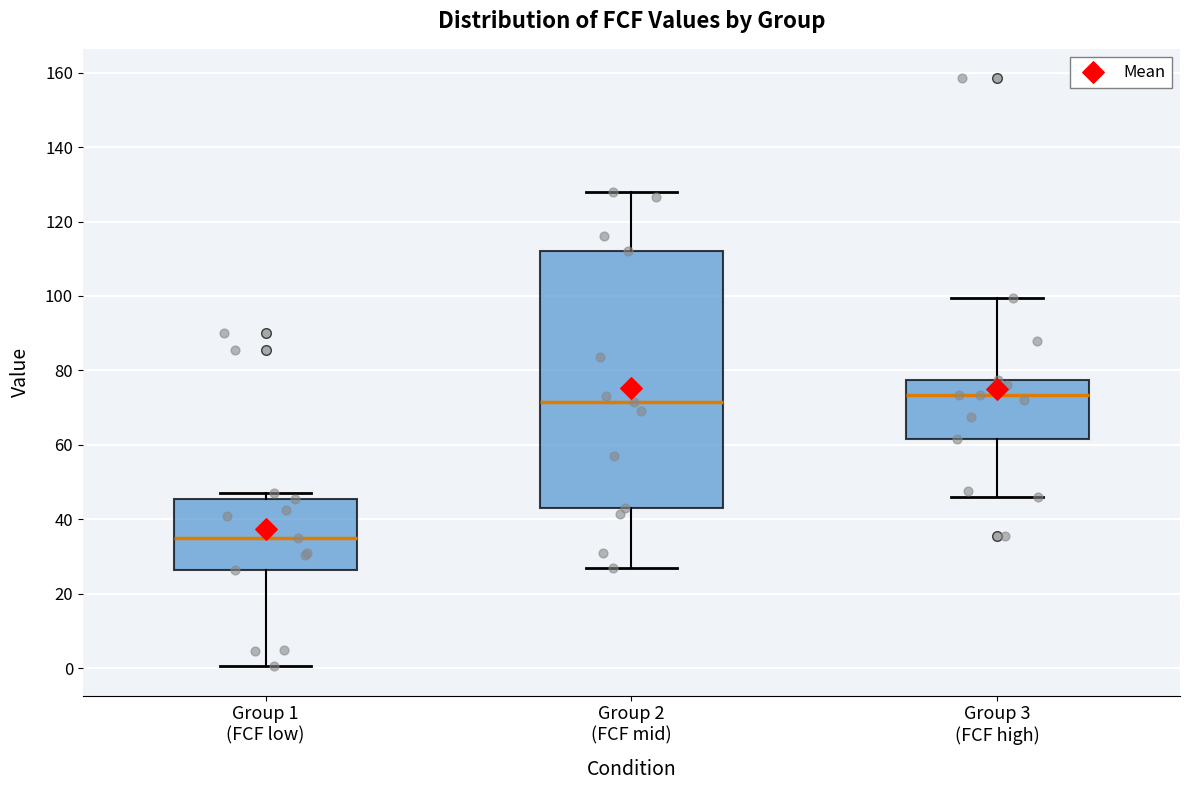

Reading left to right, transcribe this box plot: for each box, give where its median line is, the range the box spans, and where its two whiskers end, as read against the y-axis. The values are not printed on the chart, so give them approximately, as read against the axis.

Group 1 (FCF low): median 36, box 26 to 46, whiskers 0 to 48
Group 2 (FCF mid): median 72, box 44 to 112, whiskers 28 to 128
Group 3 (FCF high): median 74, box 62 to 78, whiskers 46 to 100